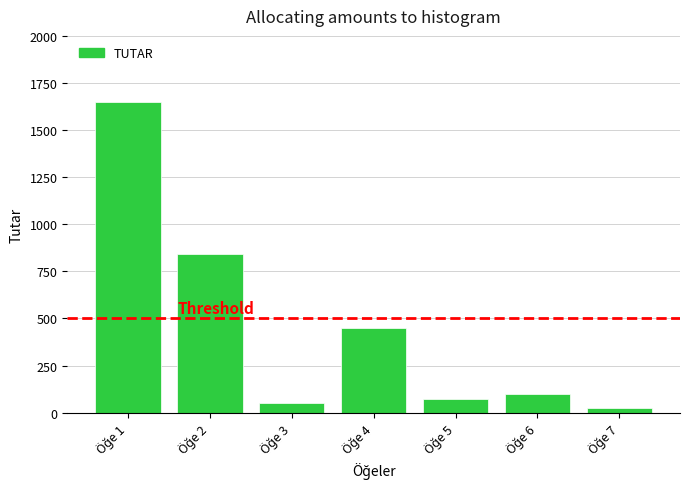

Reading right to left, transcribe all the data shown in this chart.

25.0	99.0	72.0	451.0	52.5	840.0	1650.0